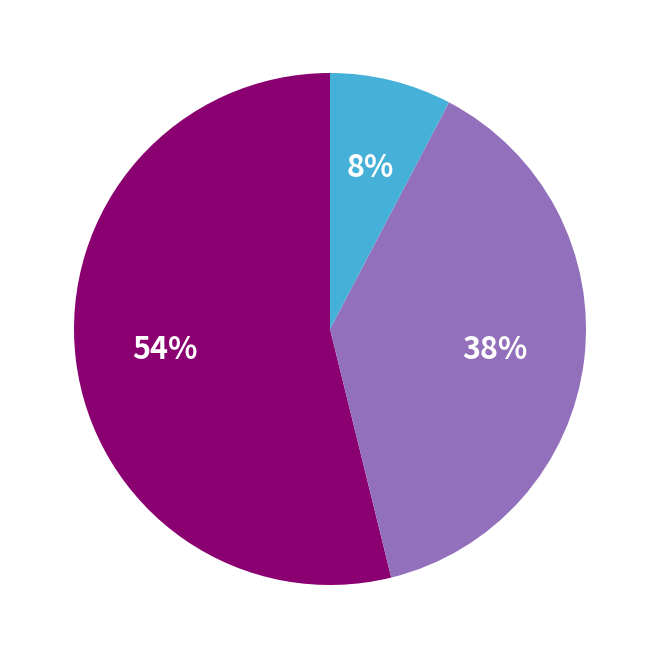

To the nearest percent, what is the difference between the largest and smallest slice percentages?

46%